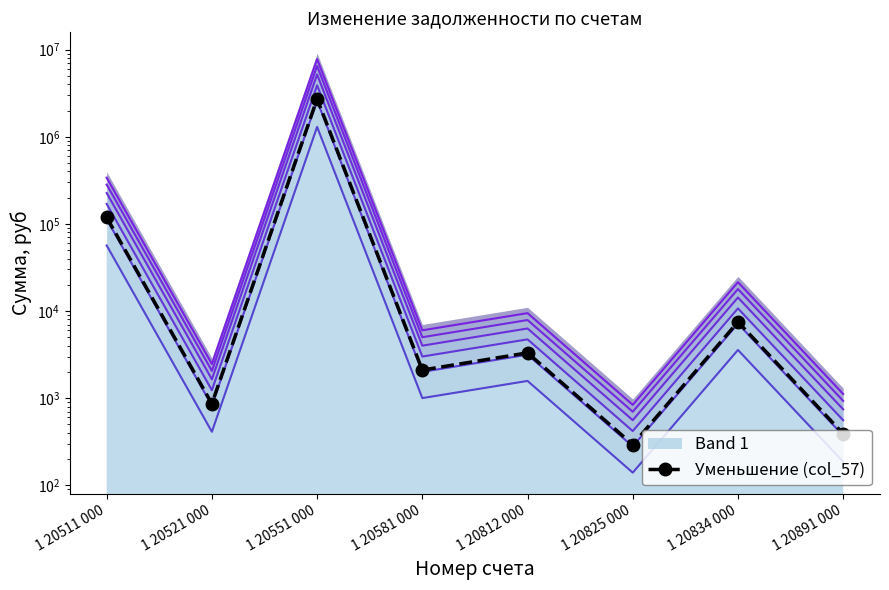

Which category has the highest value across all series?

1 20551 000